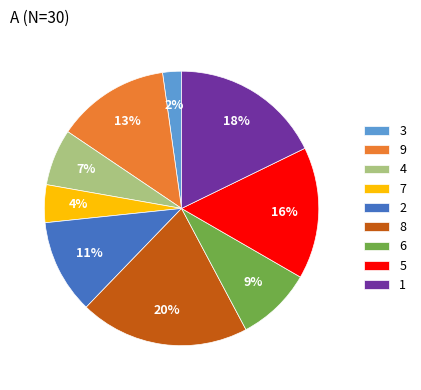

To the nearest percent, what is the difference between the 2 and 1 slice percentages?

7%